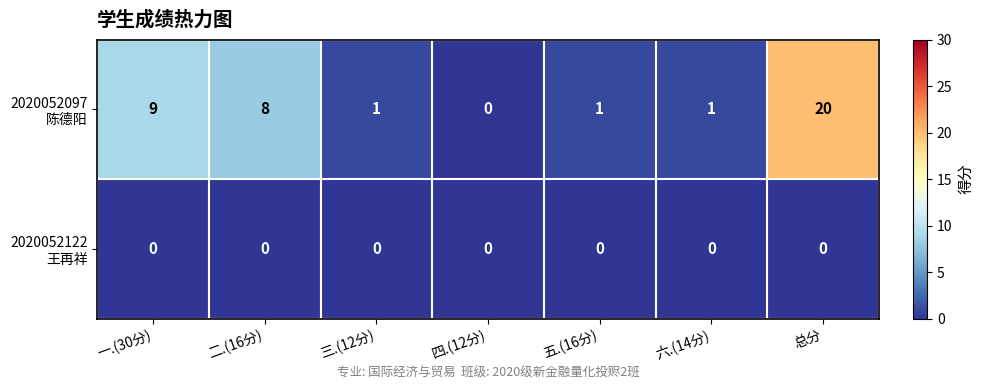

What is the difference between the highest and lowest values at 一.(30分)?

9